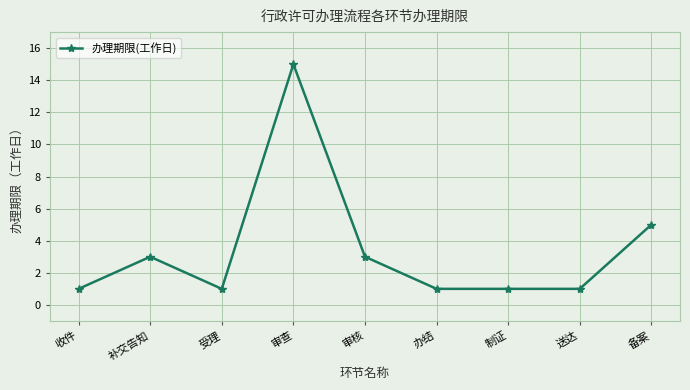

Reading left to right, transcribe all the data shown in this chart.

收件=1	补交告知=3	受理=1	审查=15	审核=3	办结=1	制证=1	送达=1	备案=5